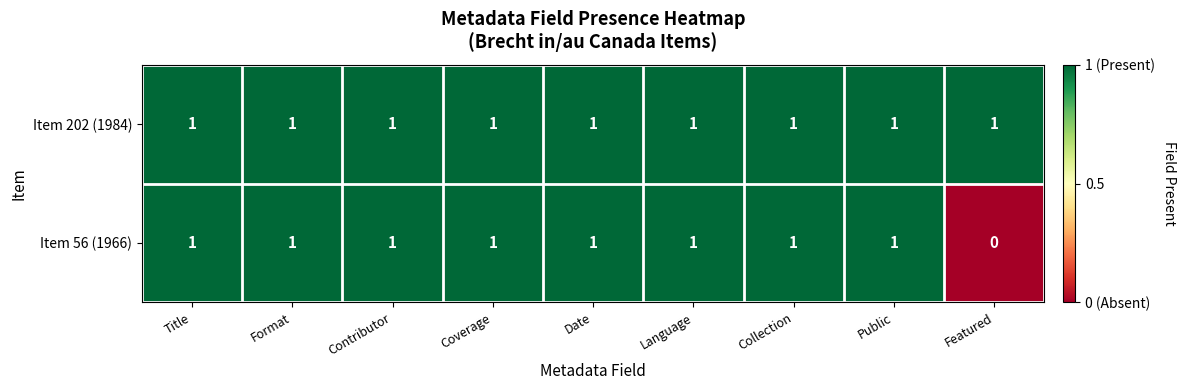

Which category has the lowest value across all series?

Featured